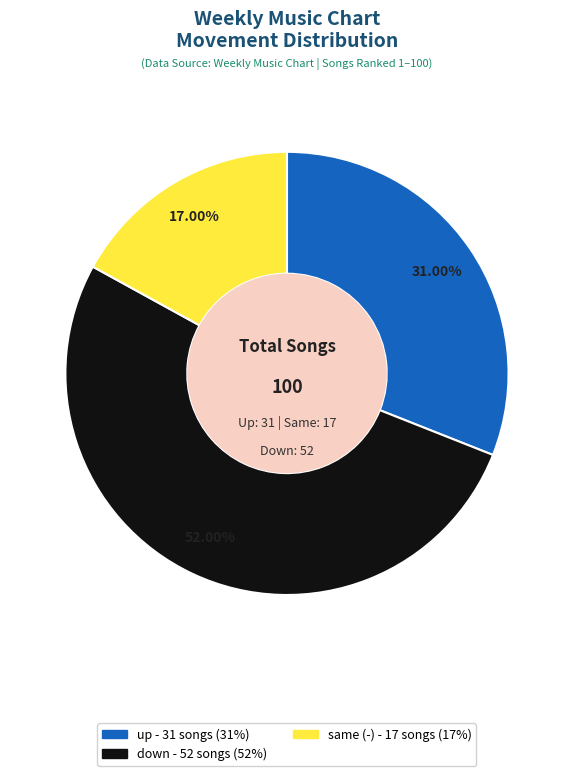

Is there a majority slice in this chart?

Yes